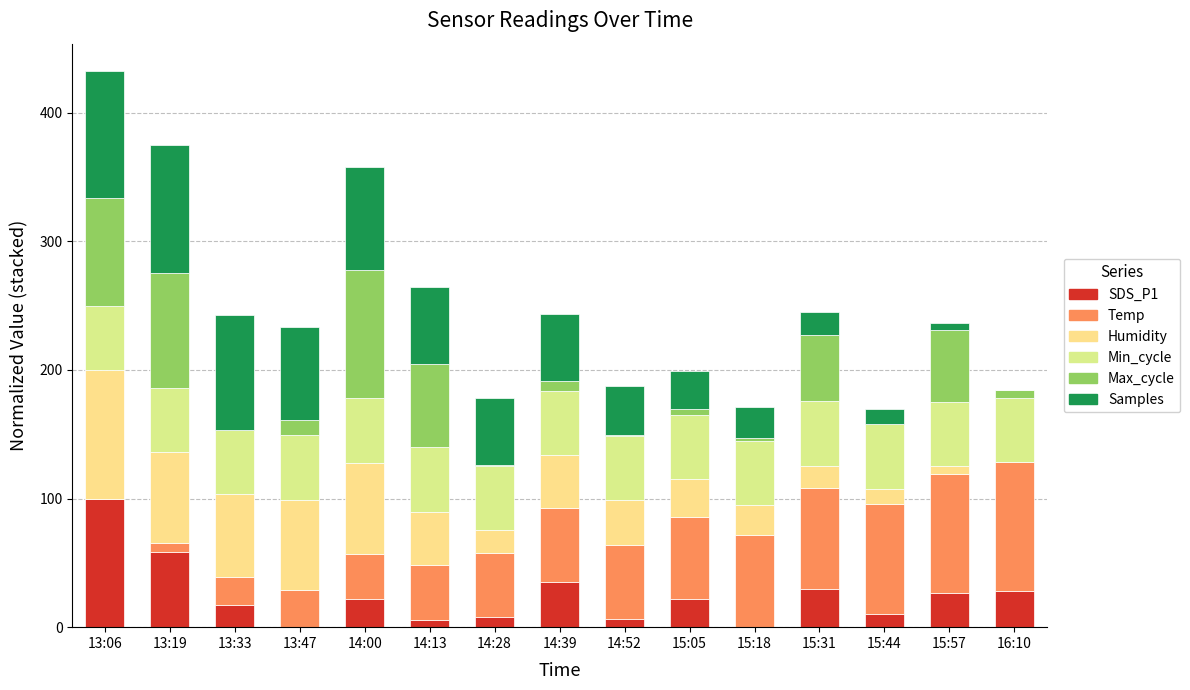

Does the chart contain stacked bars?

Yes